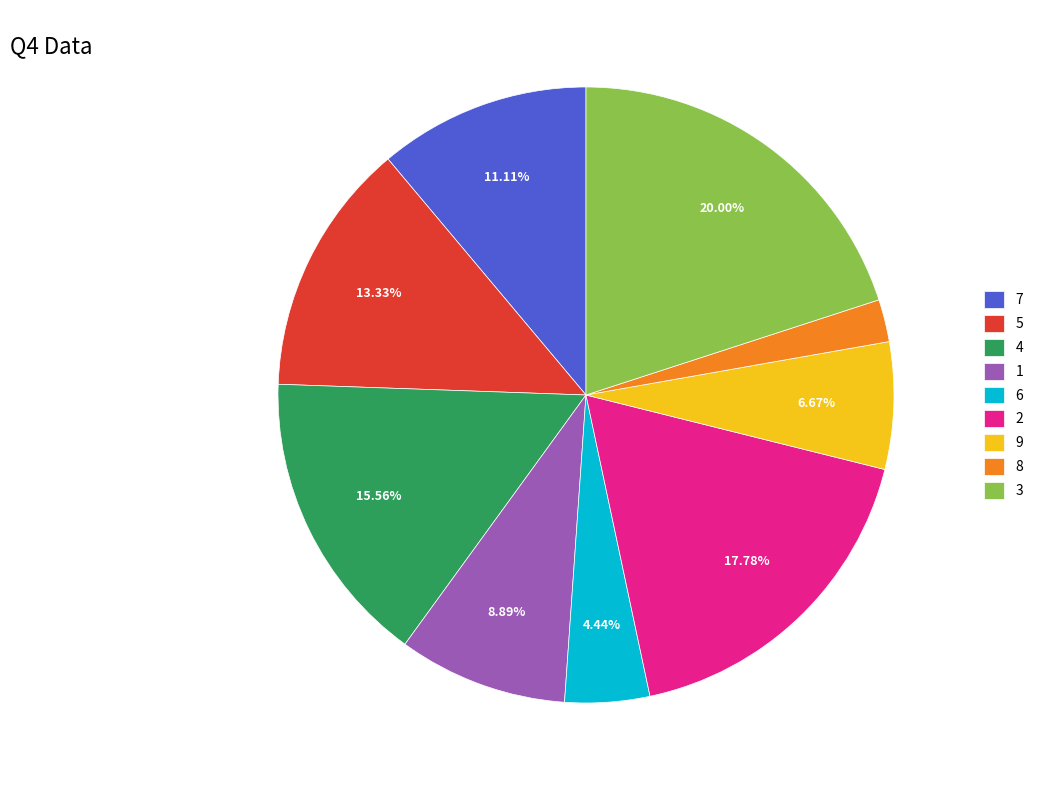

Is there any slice that represents more than half of the pie?

No